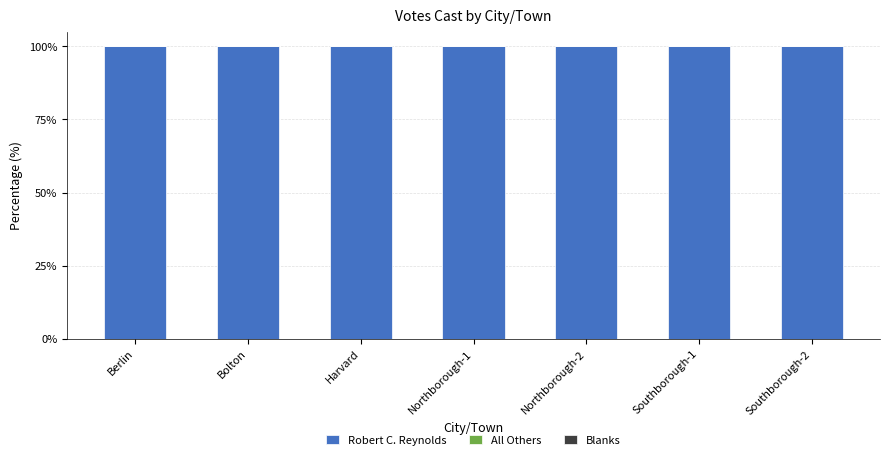

How many bars are there in total?

21